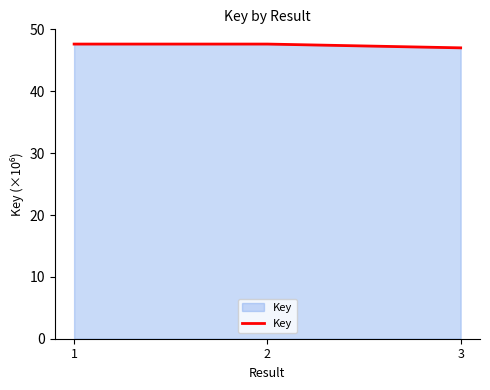

What is the sum of the values at 2 and 1?

95.3